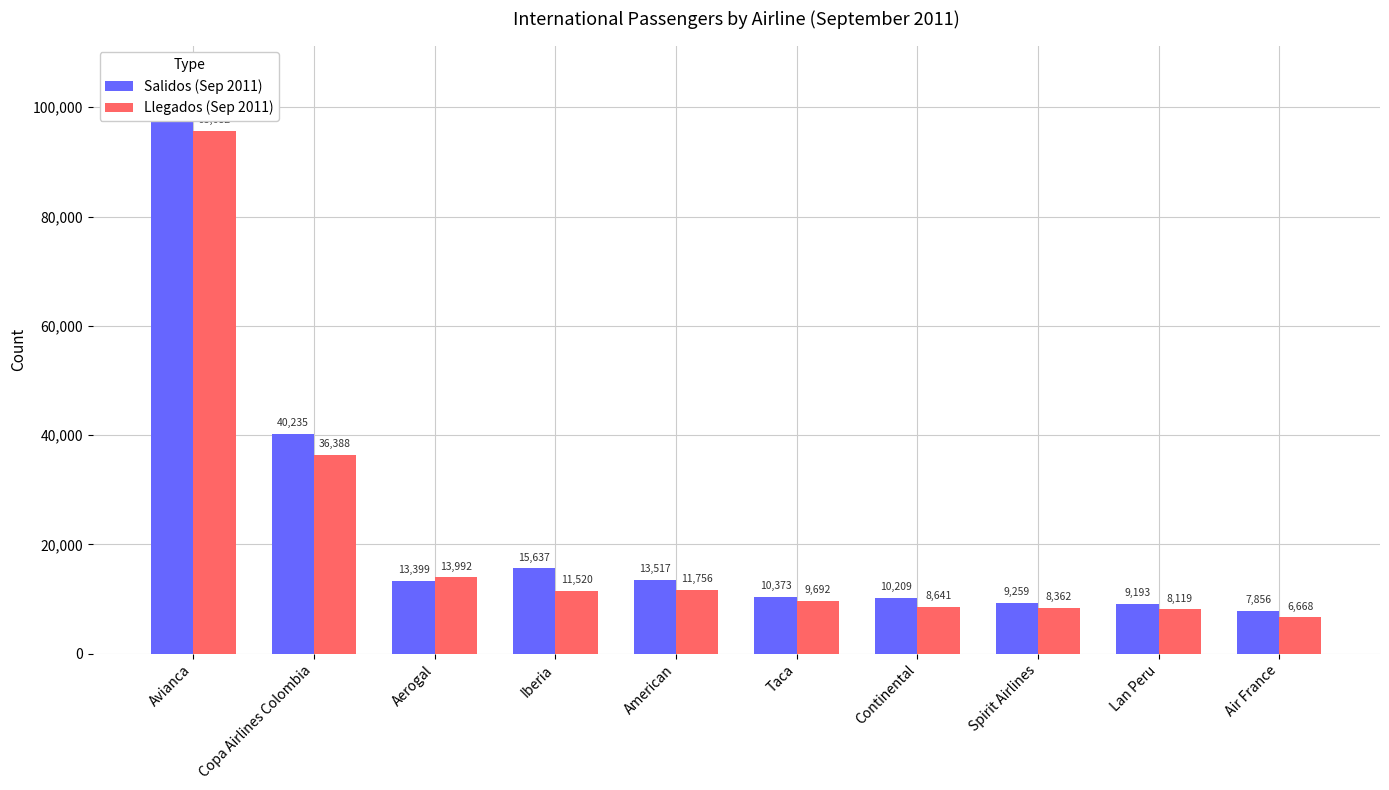

What is the lowest value of the Salidos (Sep 2011) series?

7856